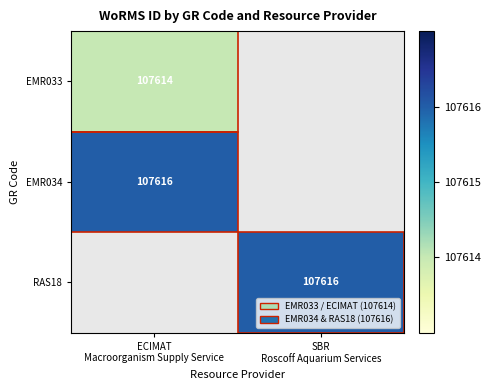

Which series has the largest range (max minus min)?

EMR033